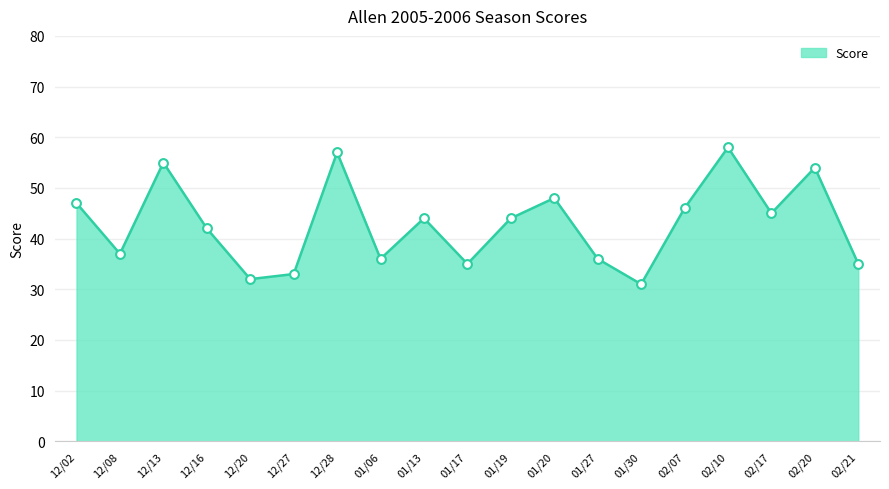

Between 12/02 and 12/28, which is larger?

12/28